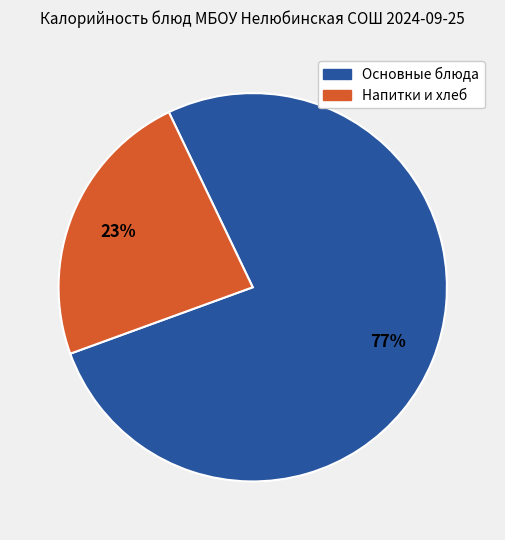

To the nearest percent, what is the average slice percentage?

50%